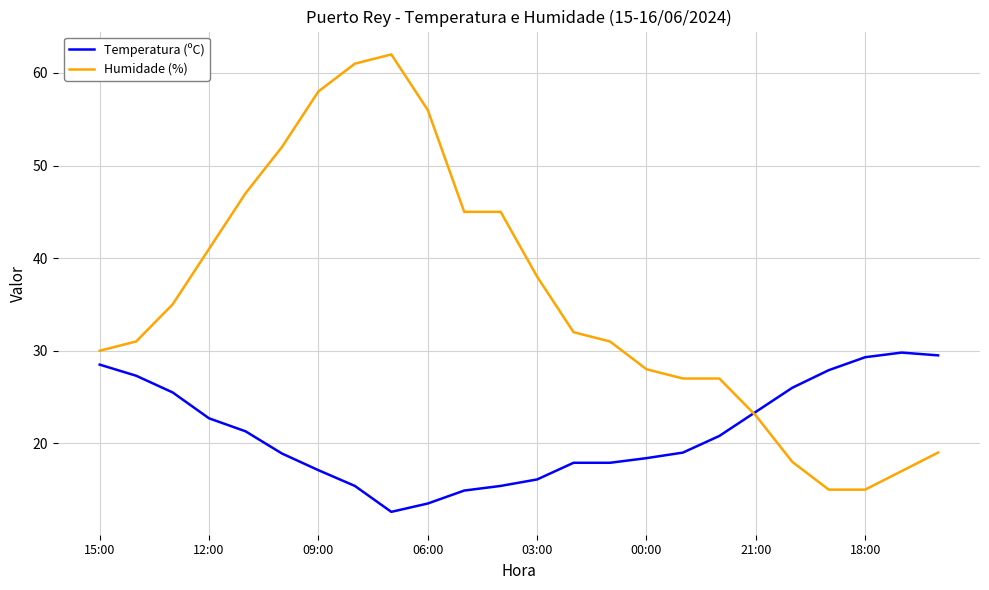

What is the greatest value displayed?

62.0